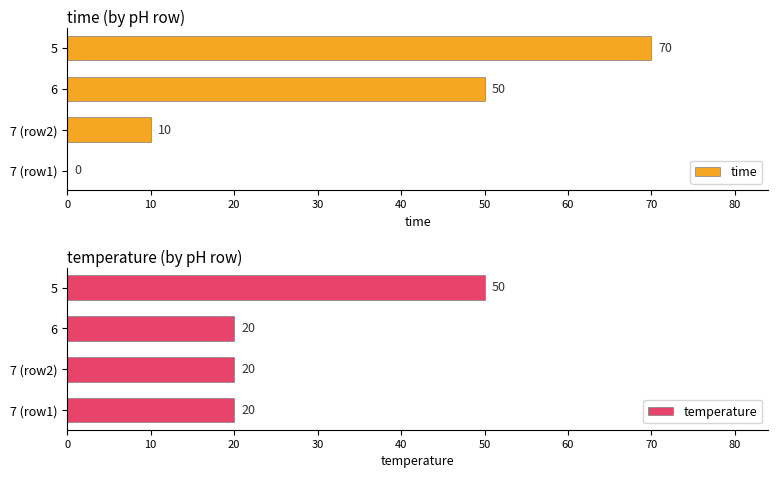

How many bars are there in total?

8